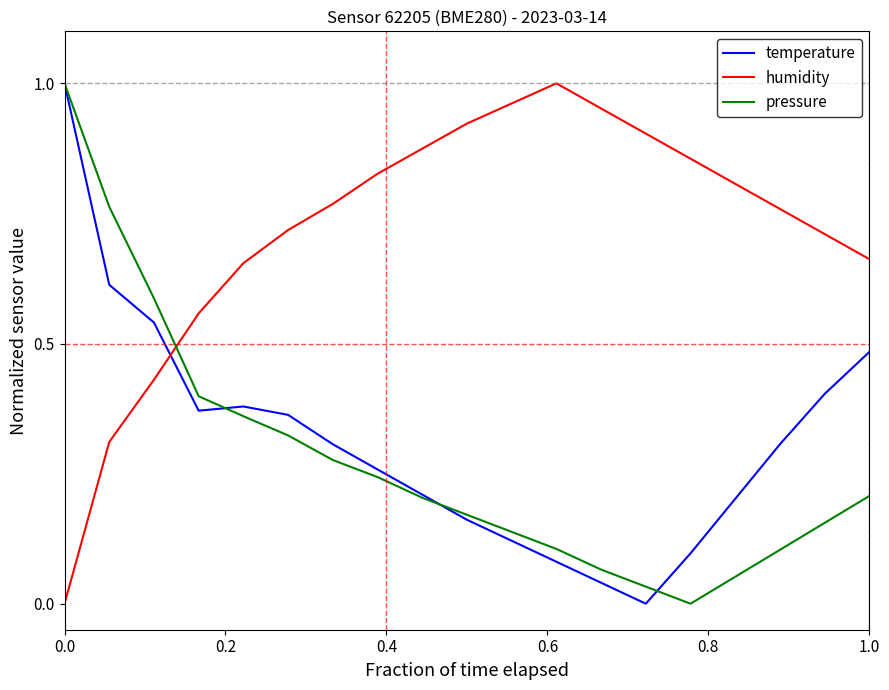

True or false: pressure and humidity intersect in this chart.

True